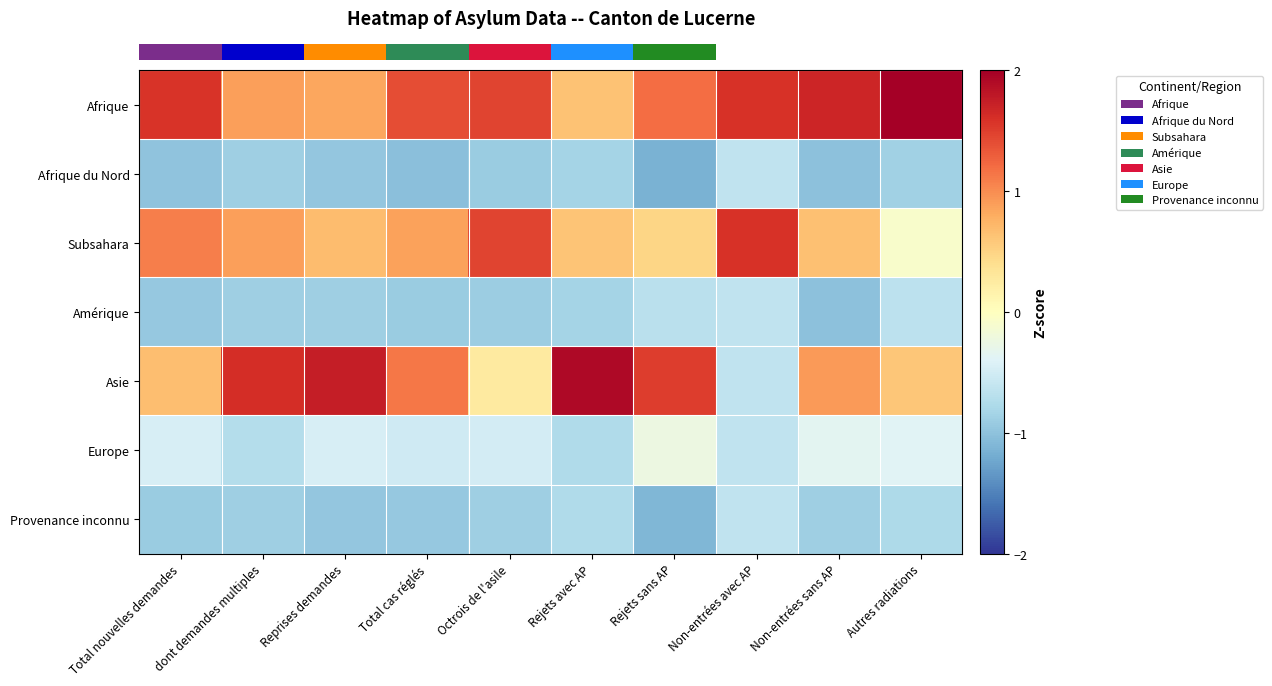

How many distinct data groups are displayed?

7